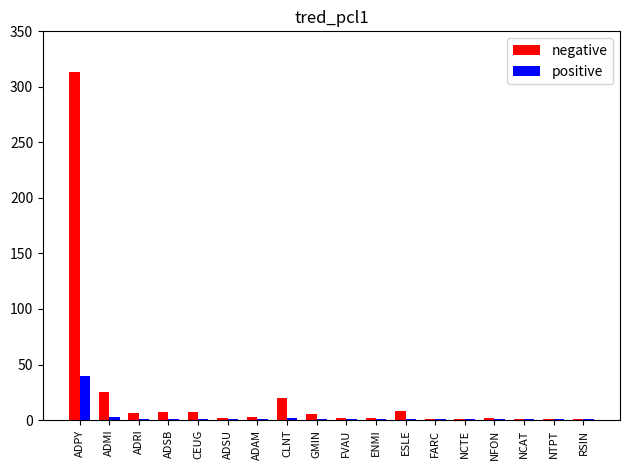

At which category is the sum across all series the highest?

ADPY